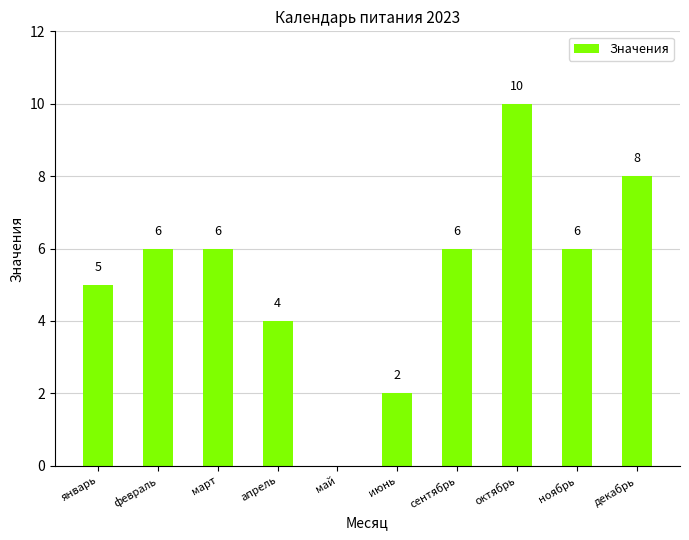

Does the chart contain stacked bars?

No